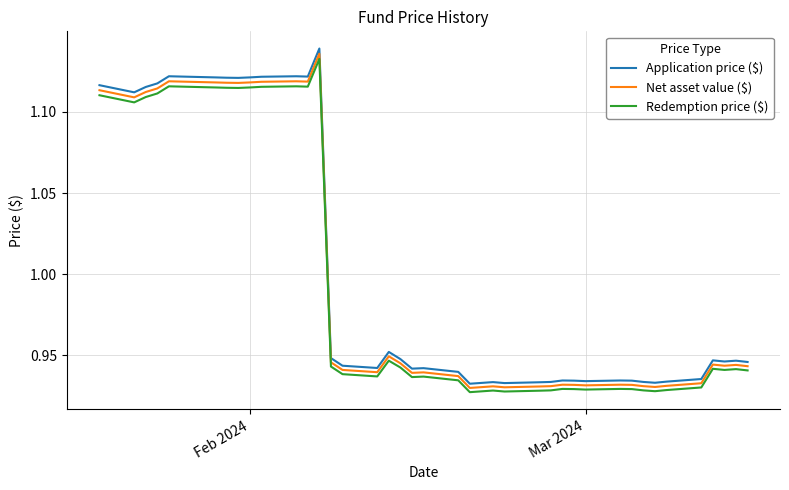

What is the difference between the second highest and minimum values in the Application price ($) series?

0.2